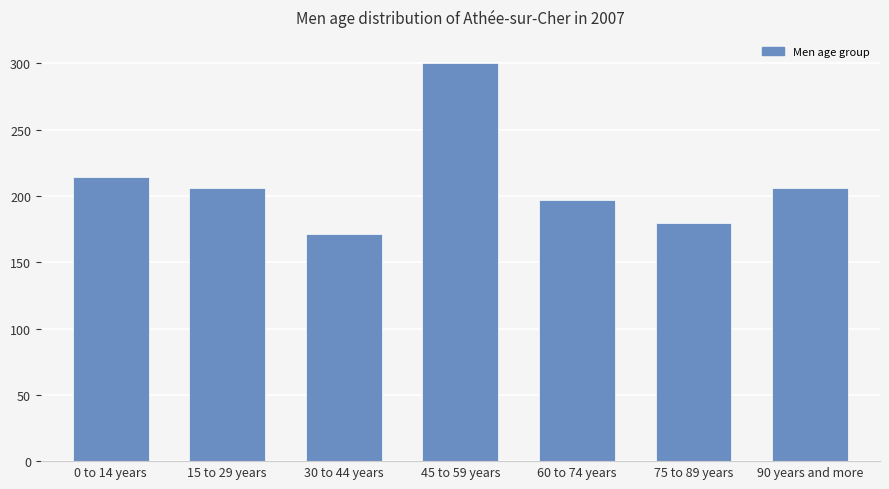

What is the ratio of the value at 30 to 44 years to the value at 90 years and more?

0.8